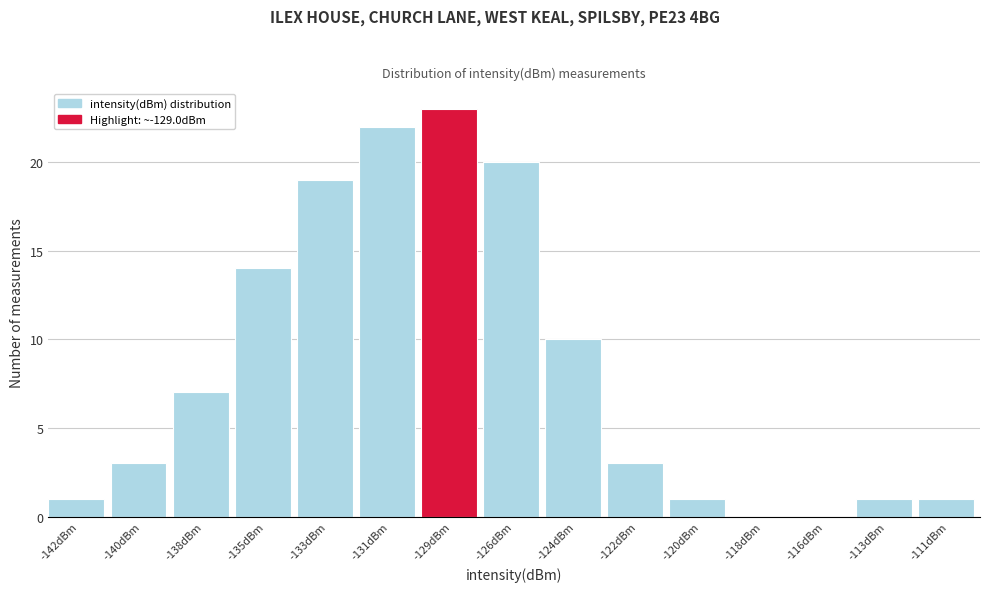

Reading left to right, list all the values displayed in this chart.

-142dBm=1	-140dBm=3	-138dBm=7	-135dBm=14	-133dBm=19	-131dBm=22	-129dBm=23	-126dBm=20	-124dBm=10	-122dBm=3	-120dBm=1	-118dBm=0	-116dBm=0	-113dBm=1	-111dBm=1